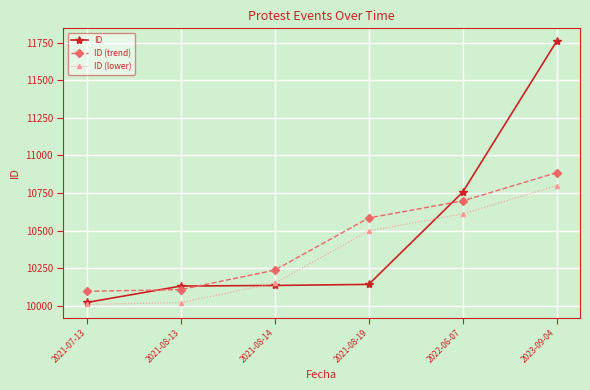

The ID series shows 4430.5 at 2021-08-14. True or false?

False